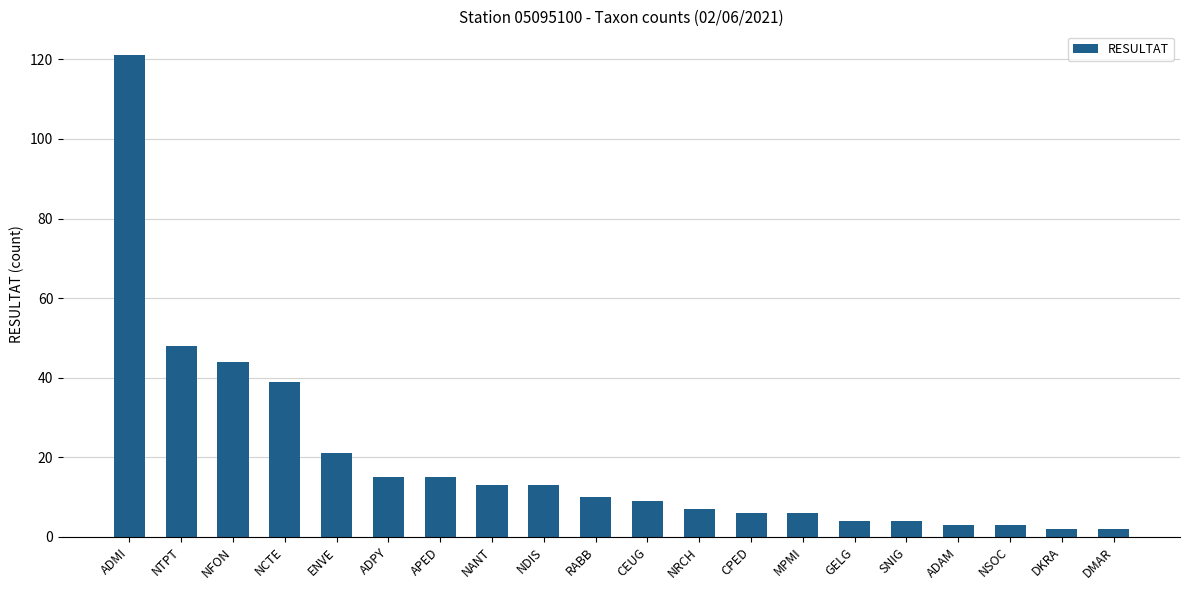

Are the bars grouped side by side (vs. stacked)?

No